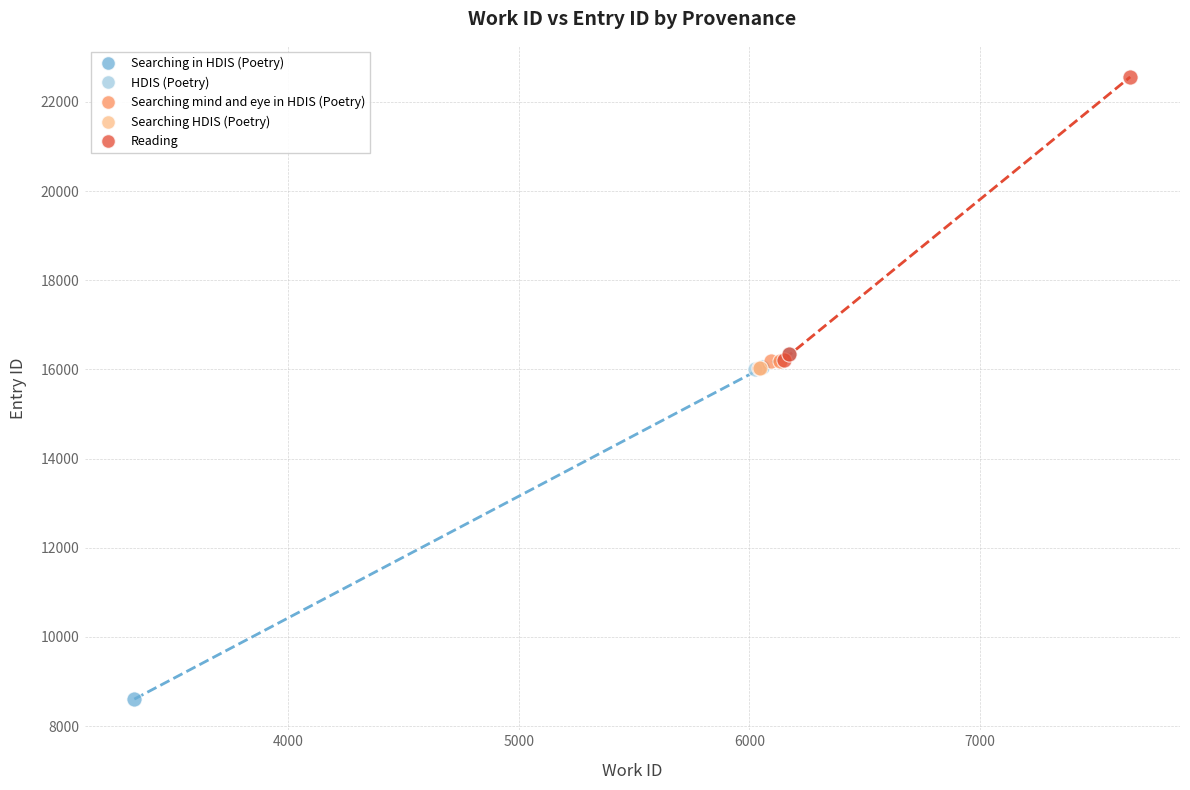

Which series contains the lowest Y value?

Searching in HDIS (Poetry)